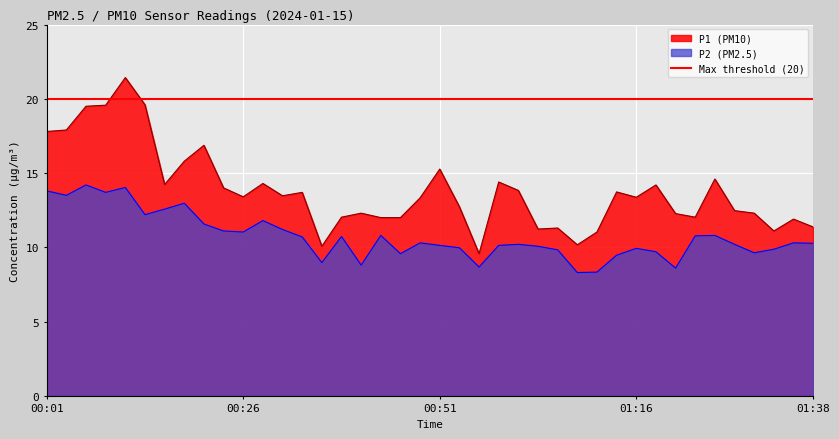

At which category is the sum across all series the highest?

00:11